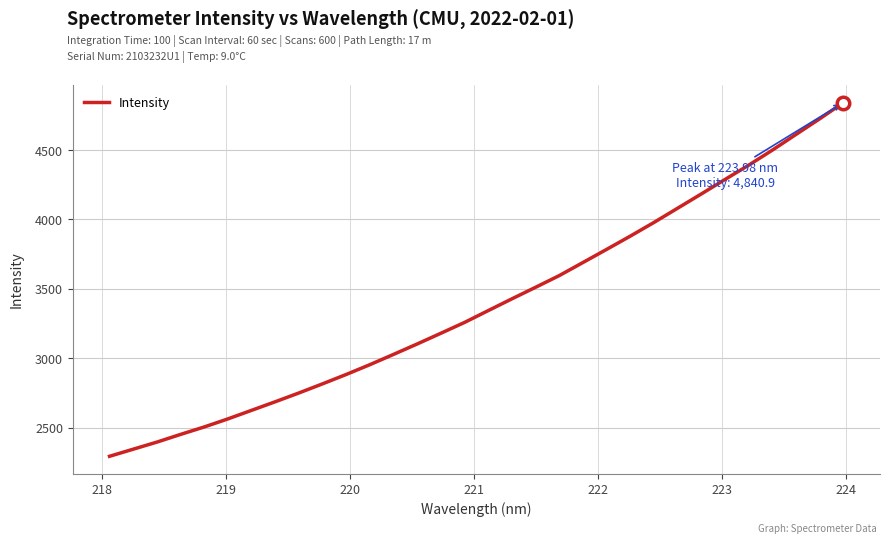

What is the maximum value shown in the chart?

4840.9